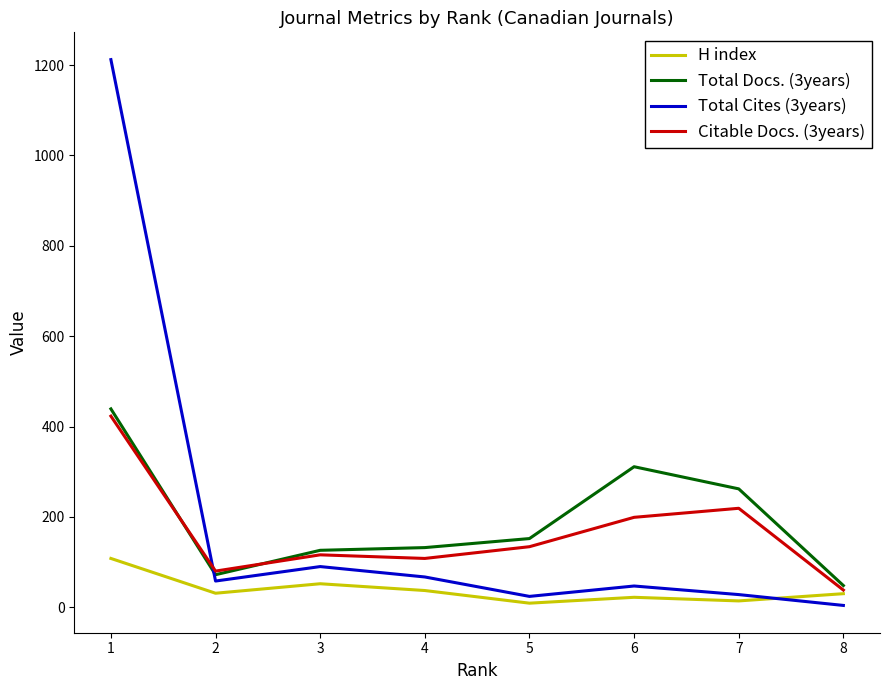

The value of Citable Docs. (3years) at 2 is 120. True or false?

False